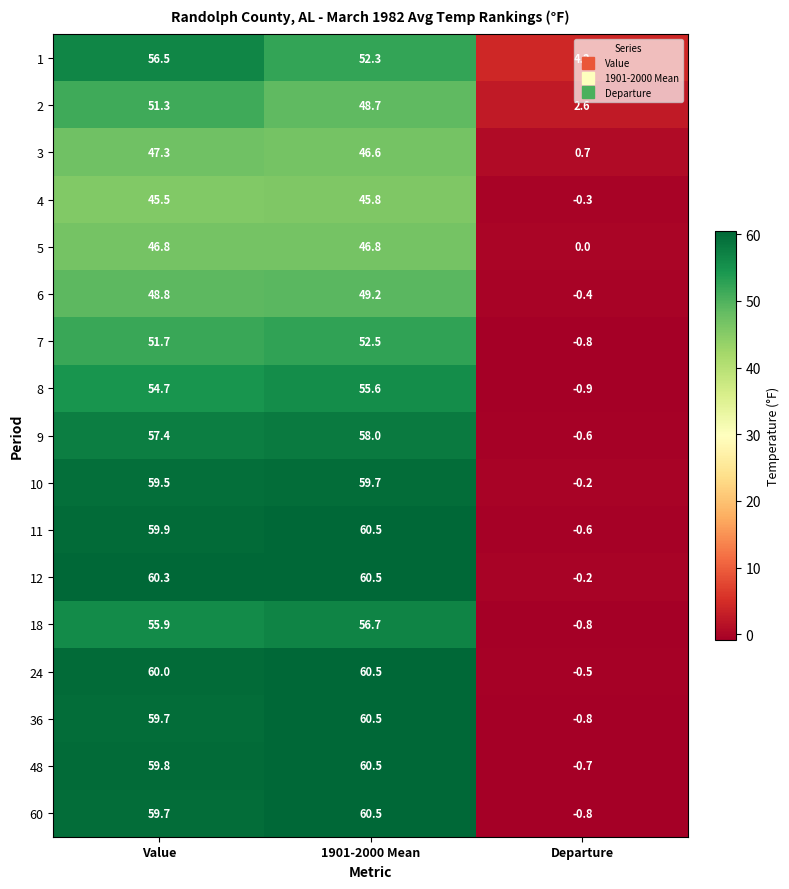

At which label is 9 closest to 28?

Departure